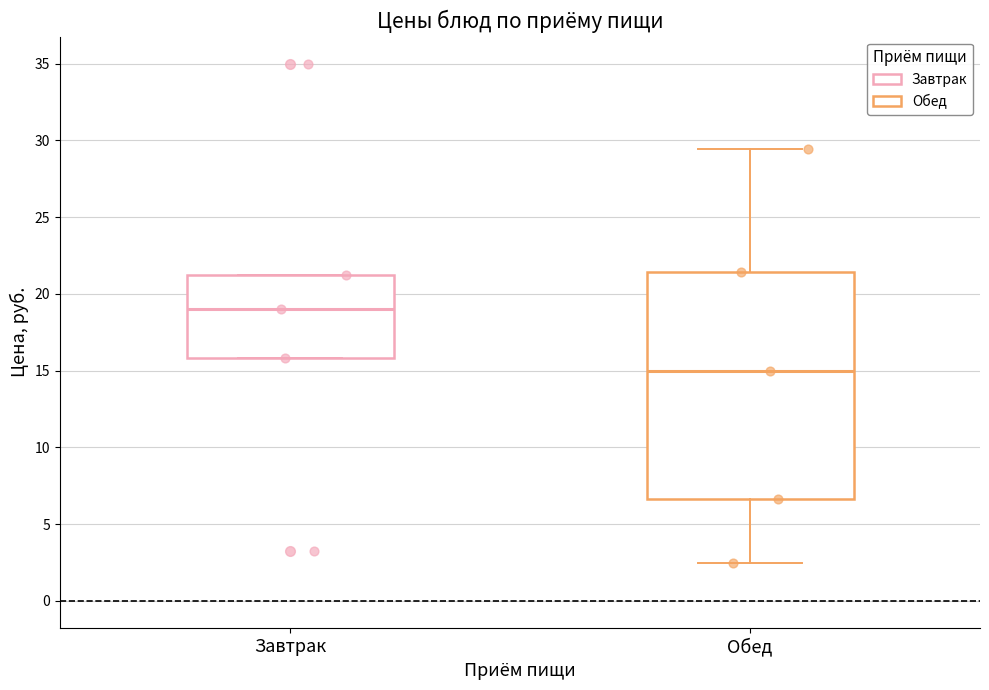

Which box is the tallest, from its lower edge to its upper edge?

Обед